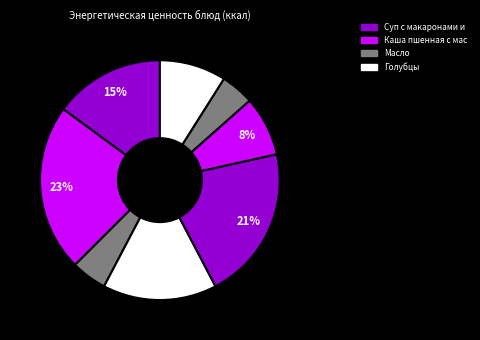

Does any single category account for the majority?

No